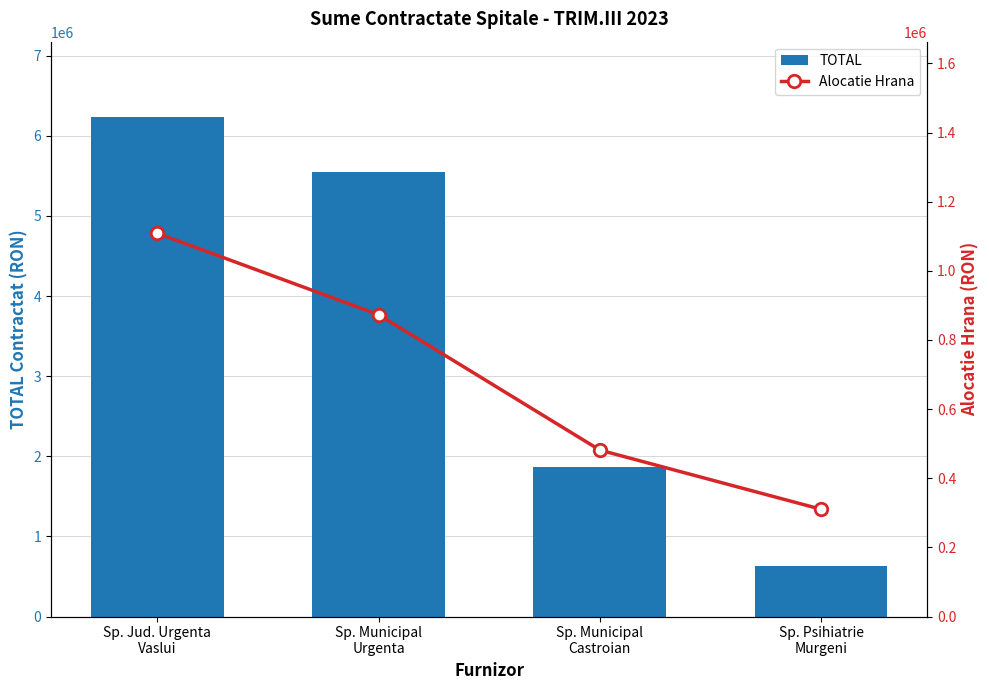

The TOTAL series shows 5546358.4 at Sp. Municipal
Urgenta. True or false?

True